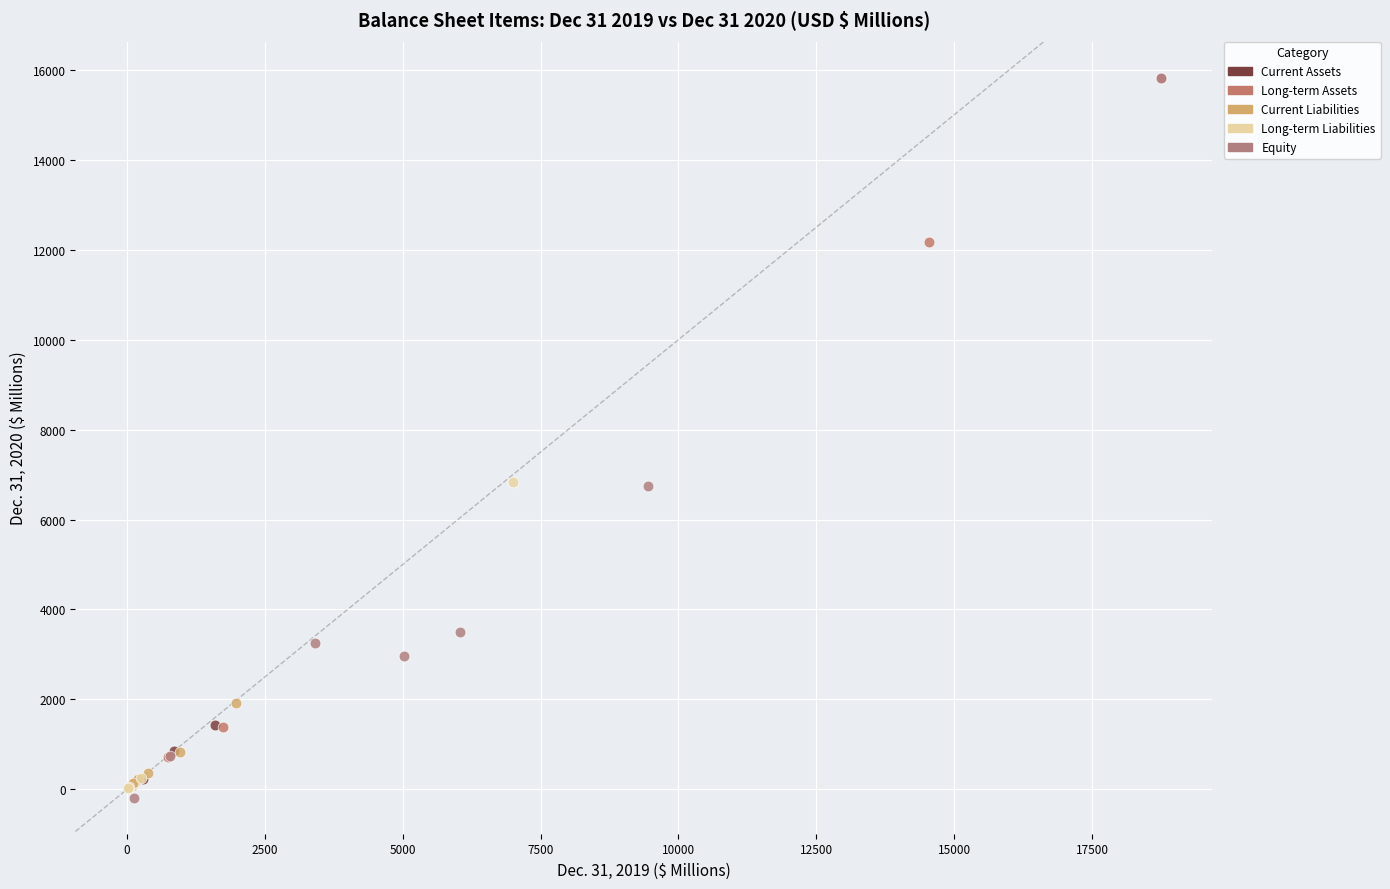

Which series contains the lowest Y value?

Equity